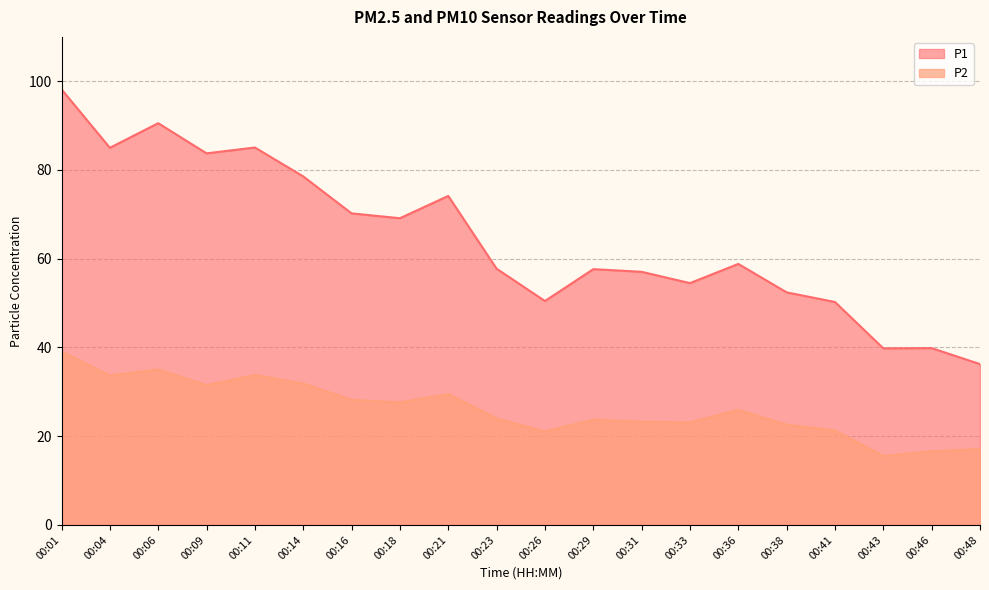

How many interior local valleys does the P1 series have?

6